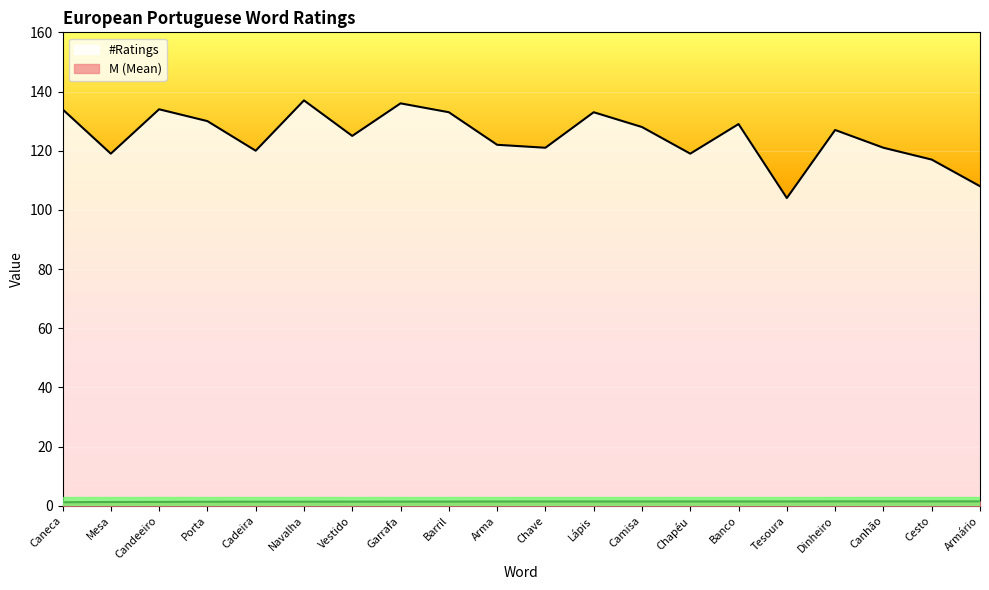

True or false: #Ratings and M cross at least once.

False